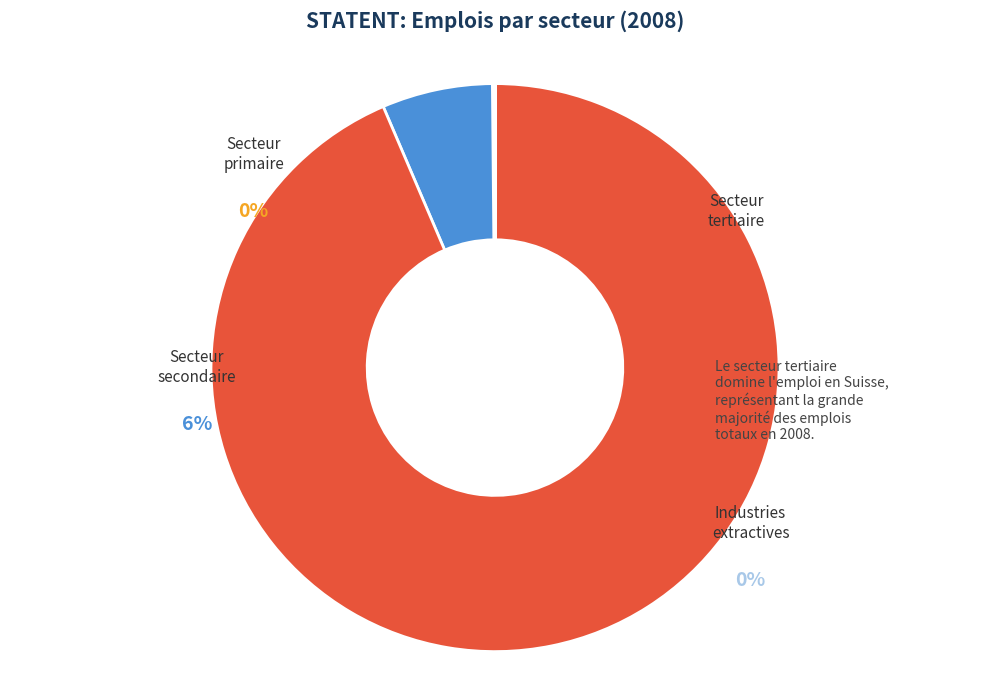

To the nearest percent, what is the difference between the largest and smallest slice percentages?

94%